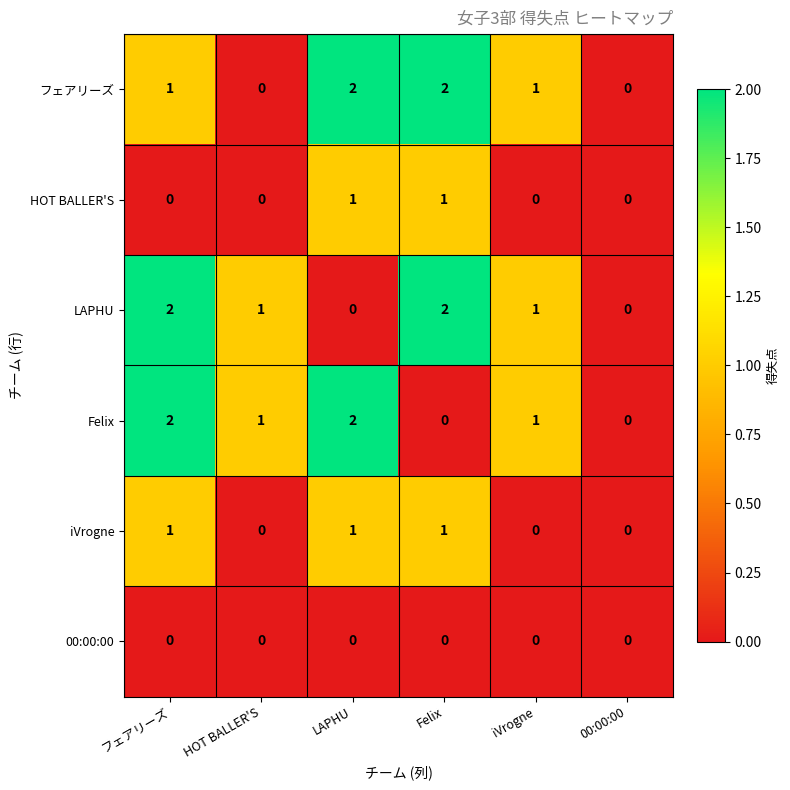

Between HOT BALLER'S and iVrogne, which series saw the biggest shift?

フェアリーズ